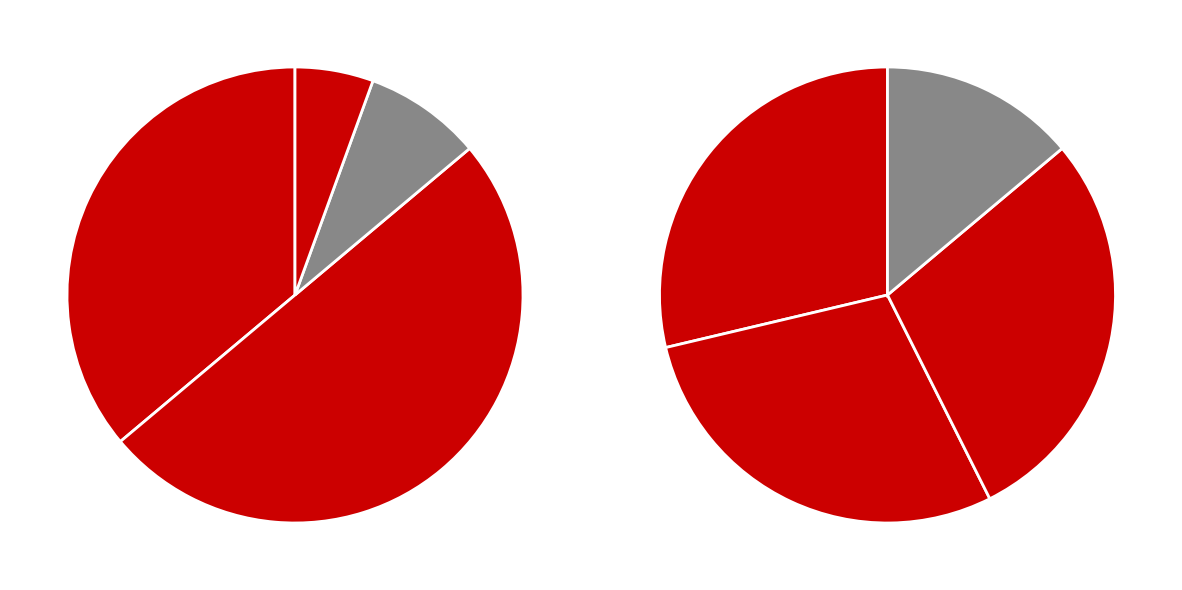

What is the change in value from Zone 0 to Zone 2?

-10